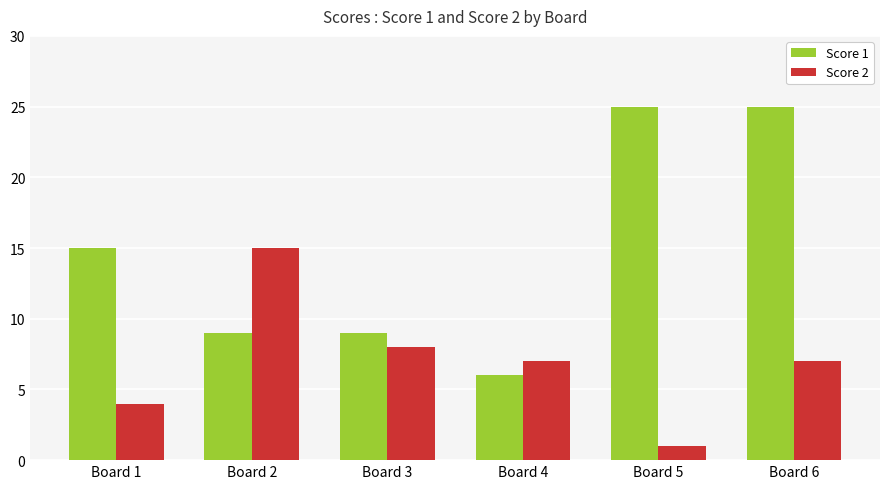

True or false: Score 1 has a value of 25 at Board 5.

True